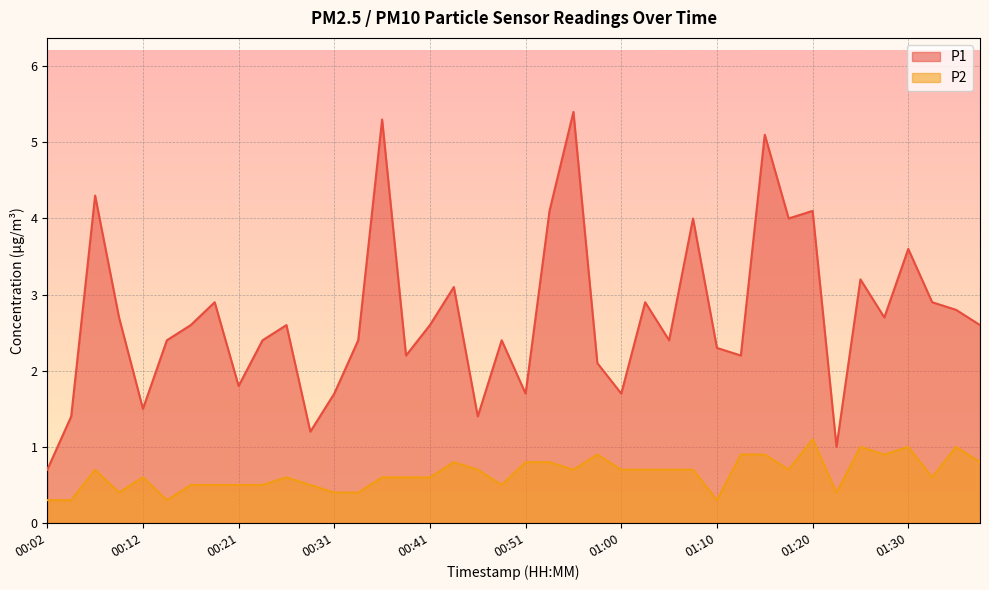

What is the approximate value of P1 at 00:07?

4.3